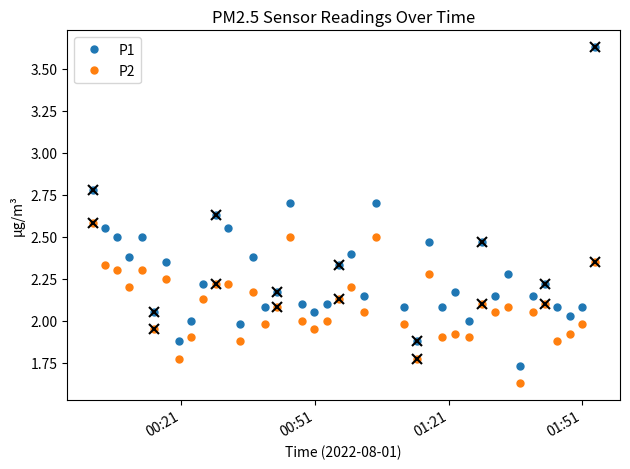

True or false: P2 has more than 2 points higher than both neighbors.

True